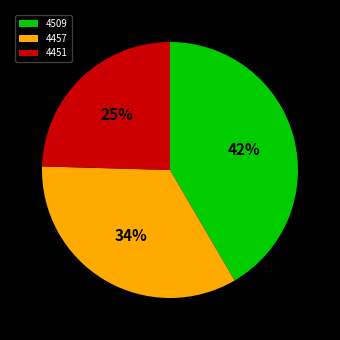

Rank the categories by value from lowest to highest.

4451, 4457, 4509